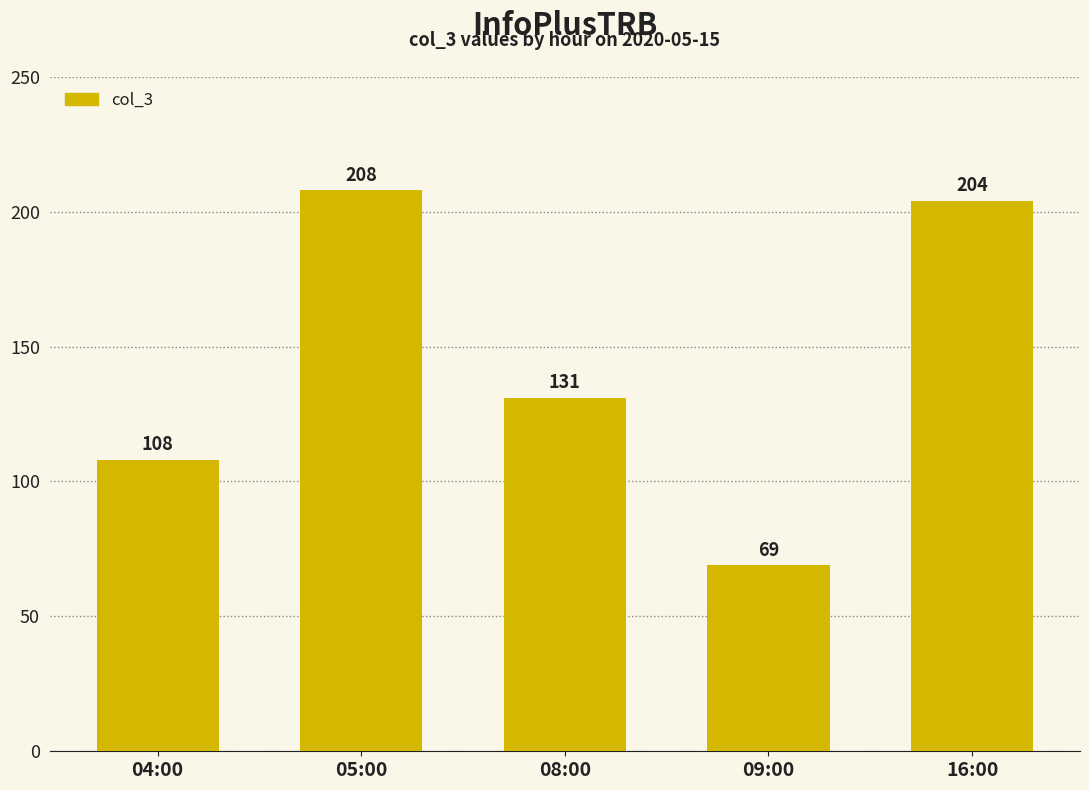

Between 04:00 and 09:00, which is larger?

04:00